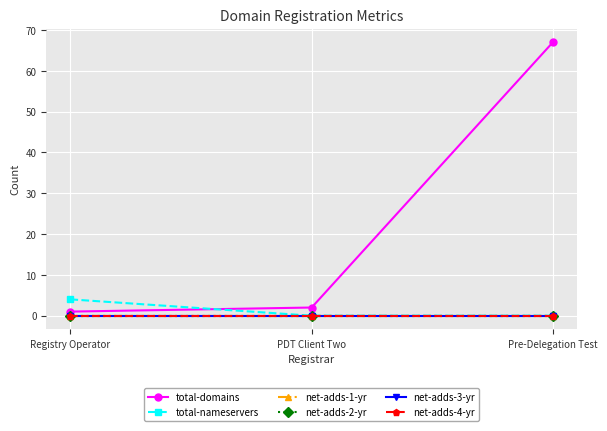

At Pre-Delegation Test, list the series in order from largest to smallest.

total-domains, total-nameservers, net-adds-1-yr, net-adds-2-yr, net-adds-3-yr, net-adds-4-yr